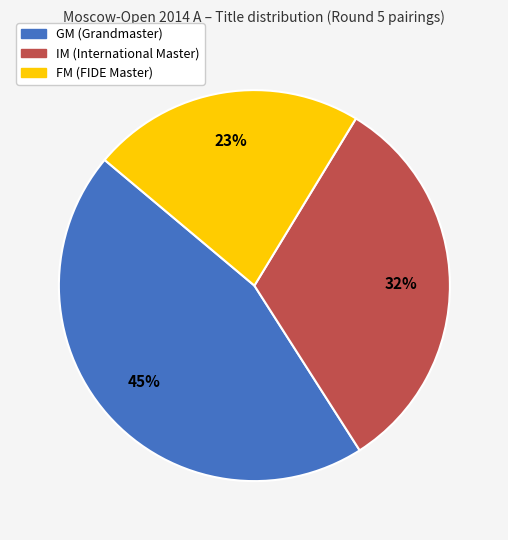

Rank the categories by value from lowest to highest.

FM, IM, GM